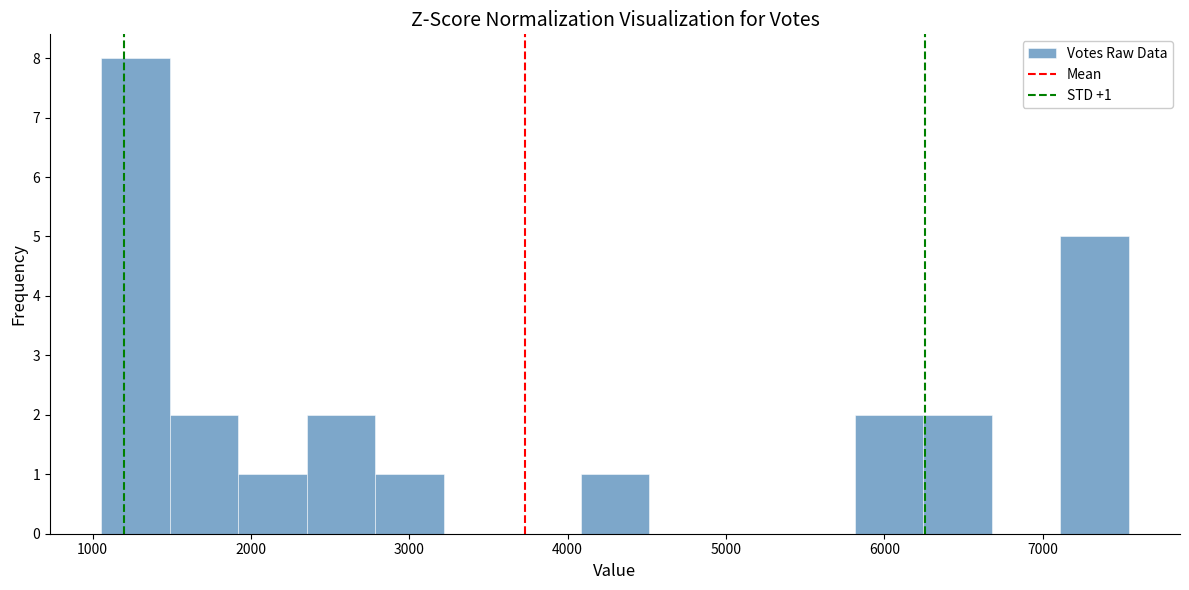

Which range on the x-axis has the tallest bar?

1100 to 1500